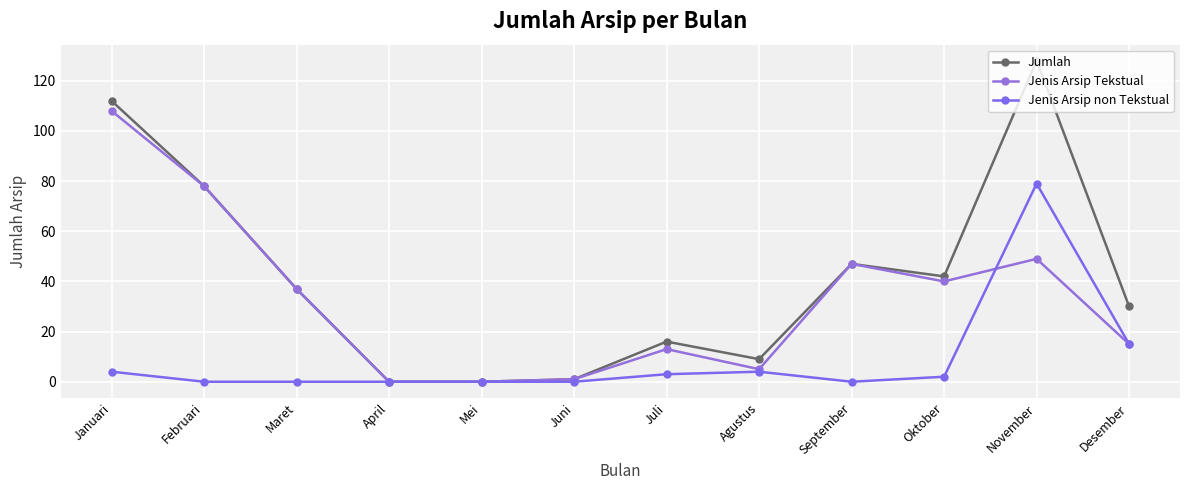

Count the number of categories in the chart.

12